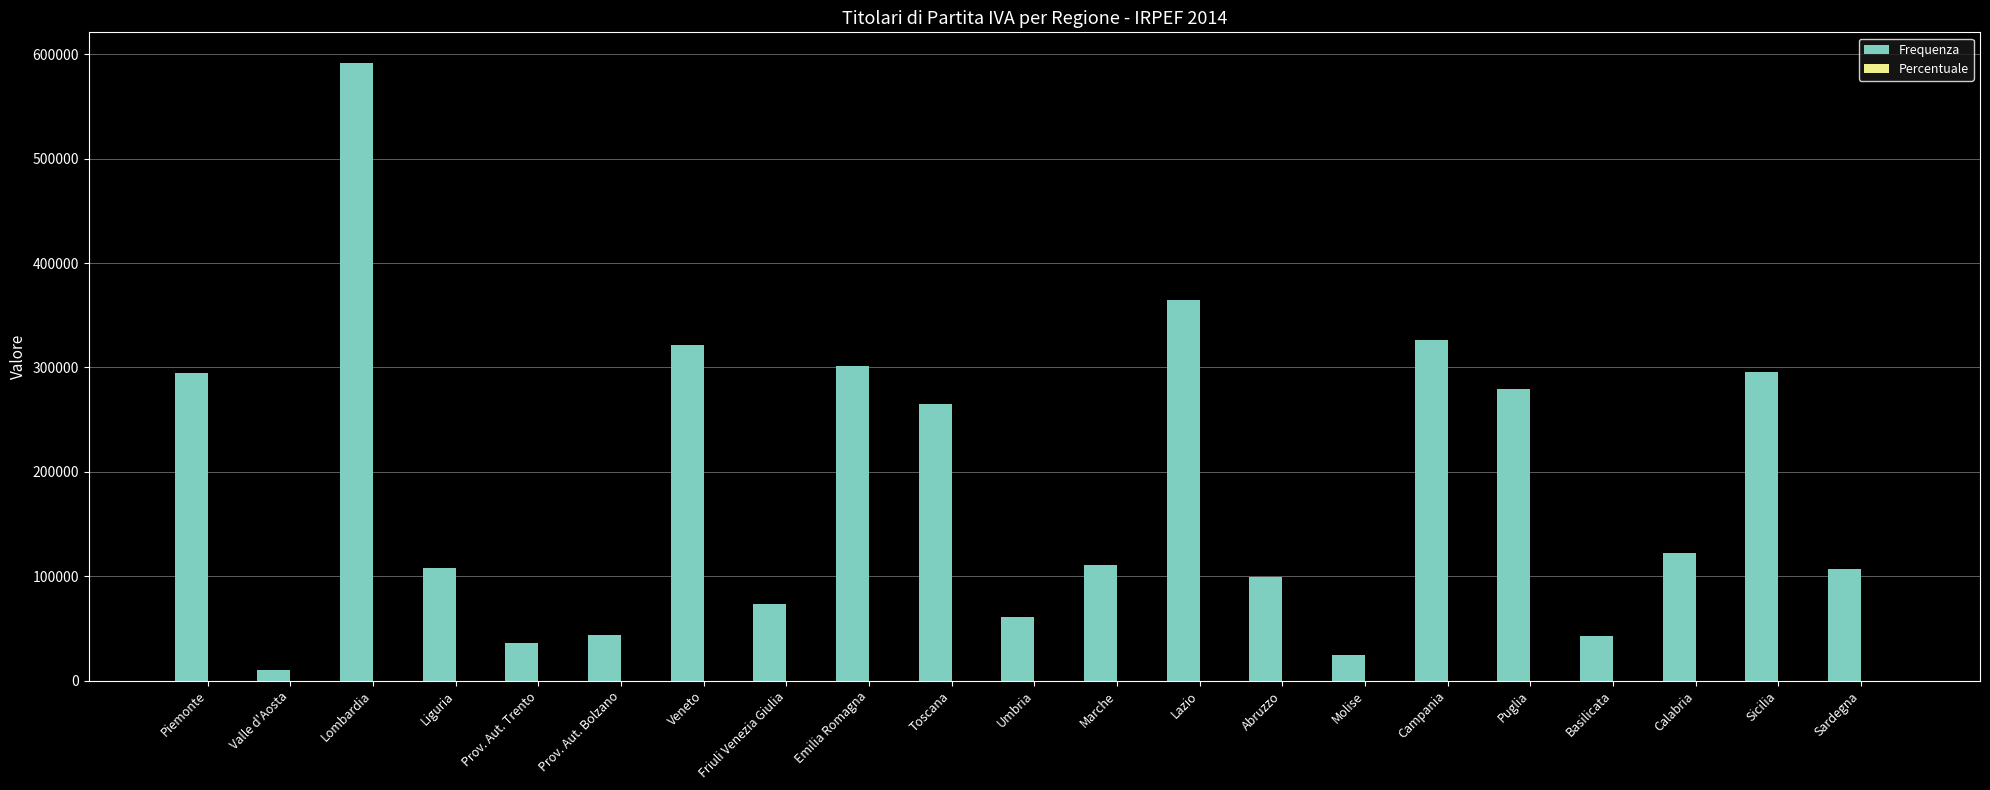

What is the greatest value displayed?

591524.0